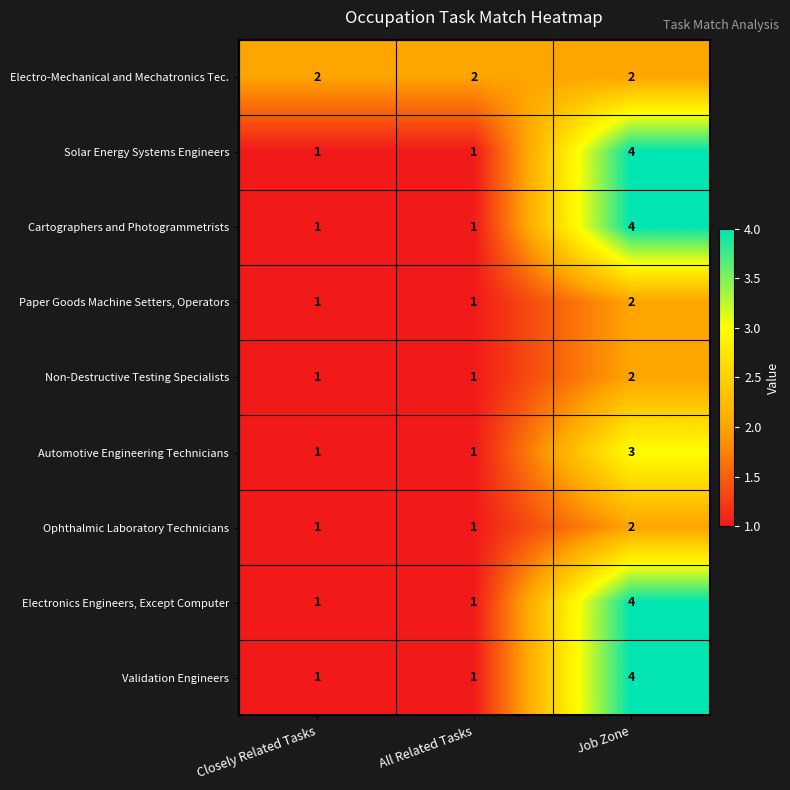

What is the maximum value shown in the chart?

4